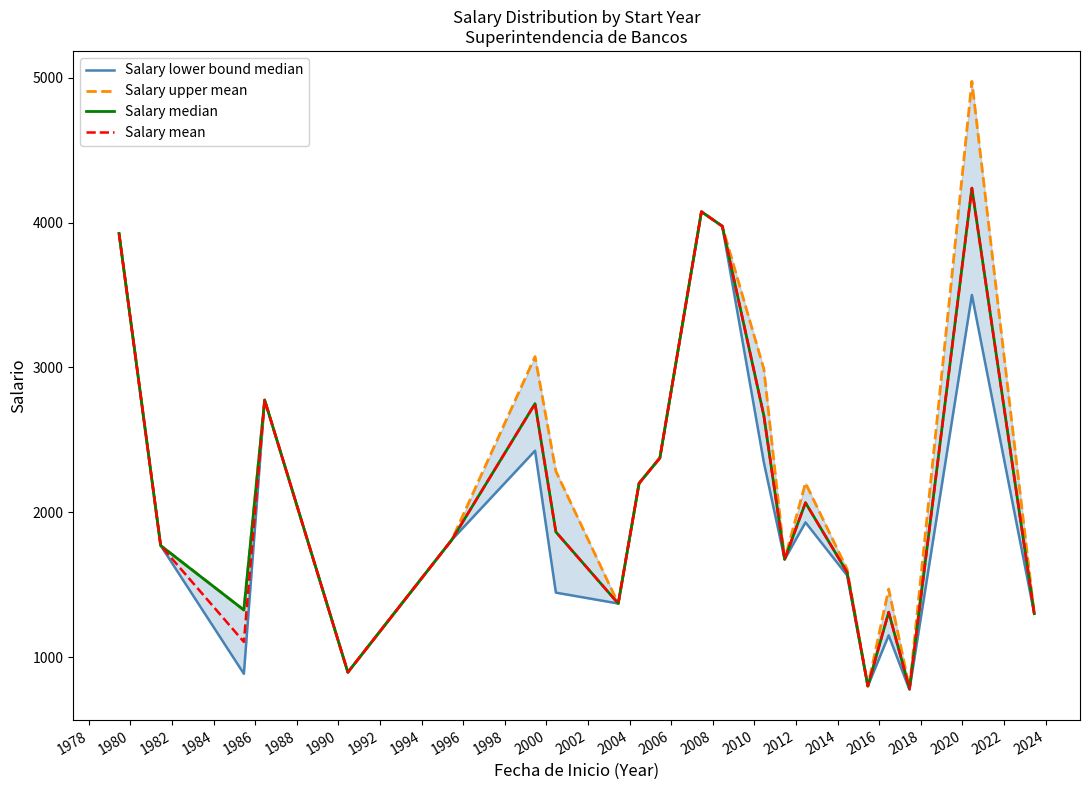

True or false: Salary mean and Salary median cross at least once.

False